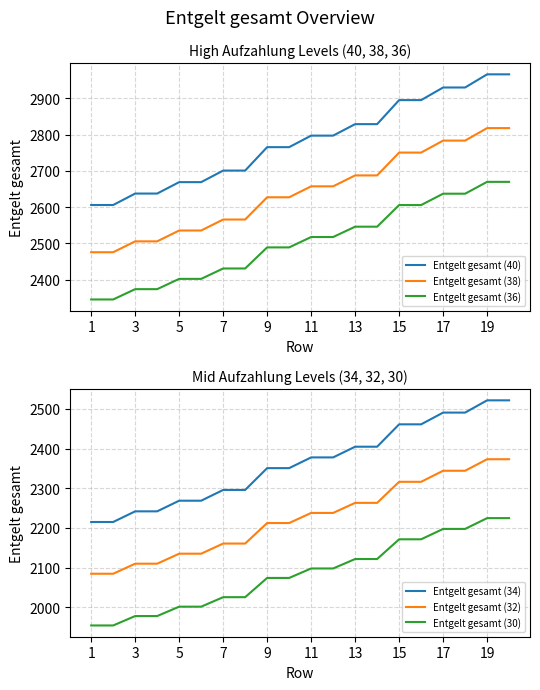

True or false: Entgelt gesamt (36) and Entgelt gesamt (40) cross at least once.

False